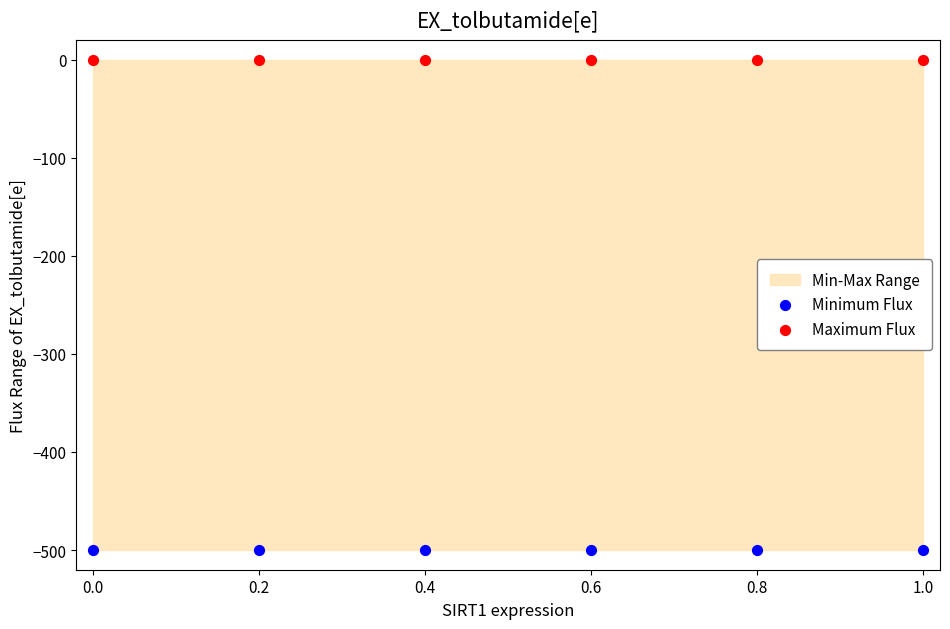

Across all data points, what is the average Y value?

-250